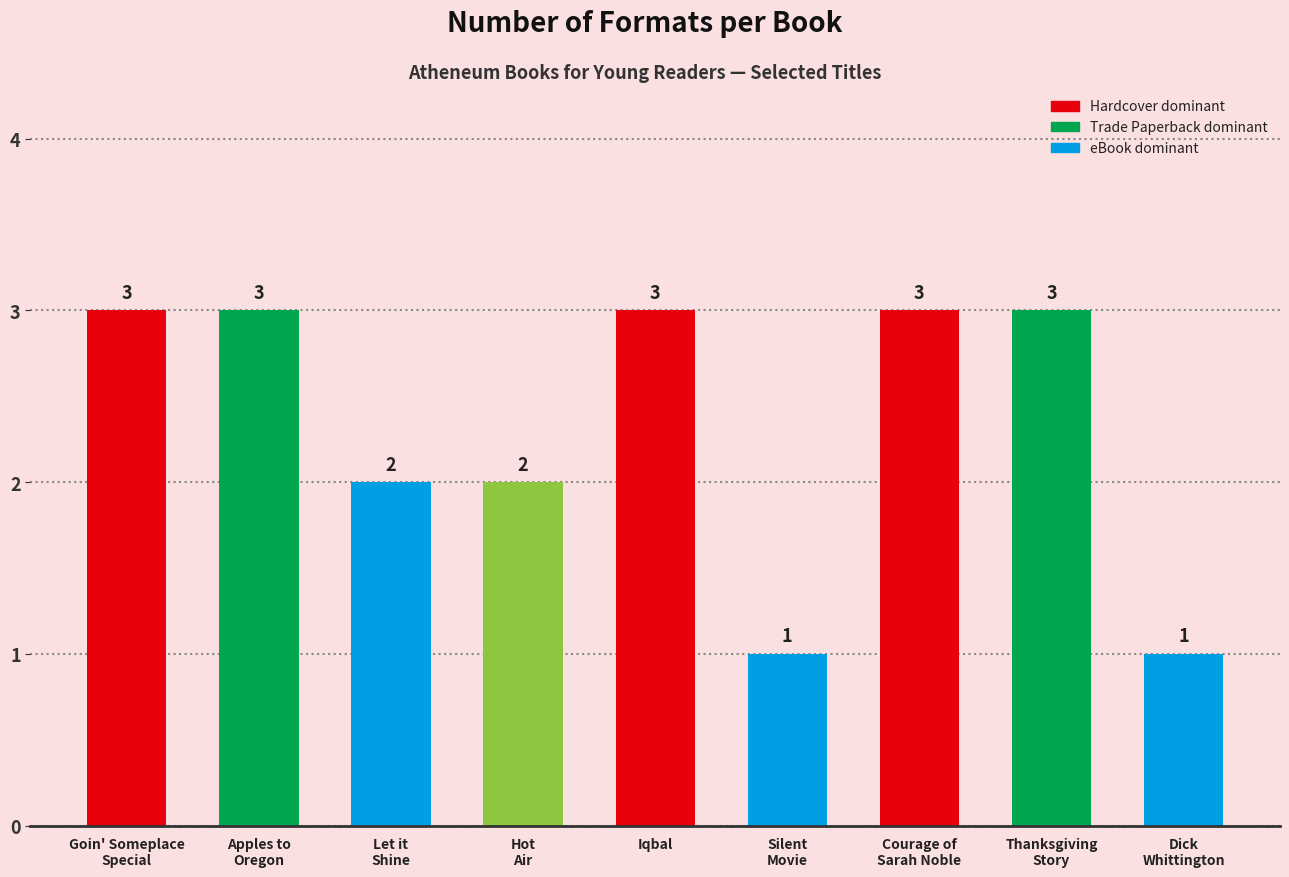

What is the change in value from Goin' Someplace
Special to Silent
Movie?

-2